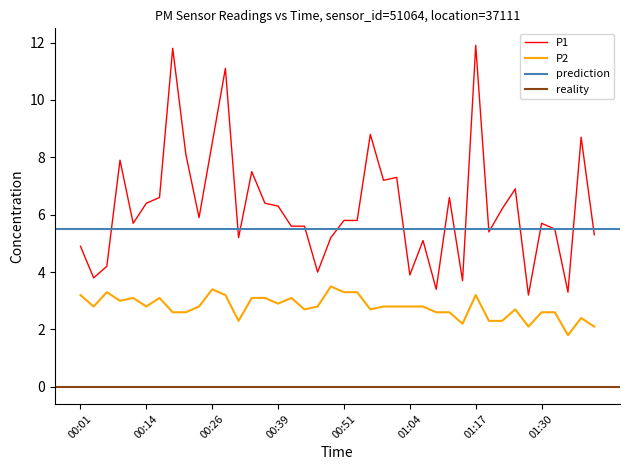

What is the spread (max minus min) of values at 01:25?

4.2